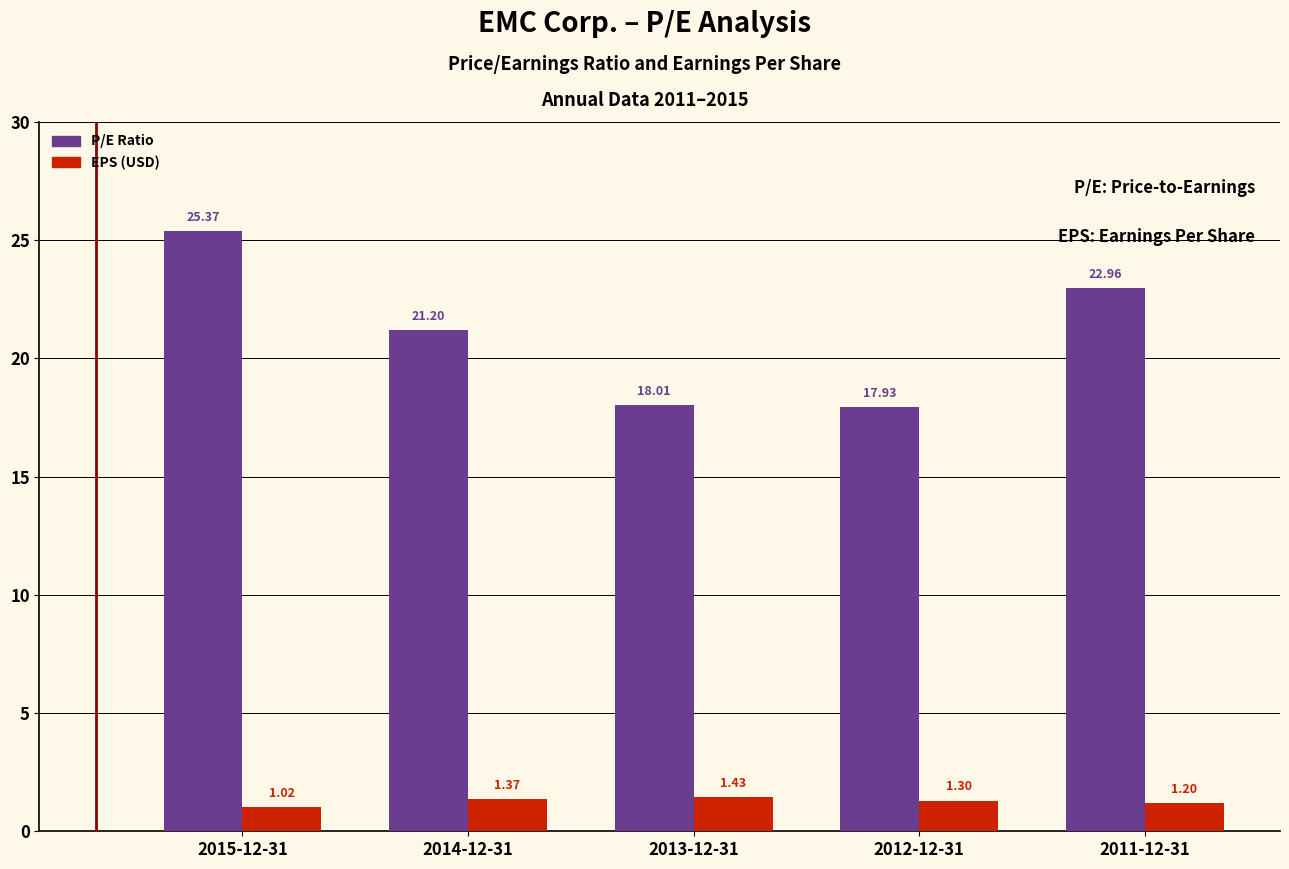

What is the sum of the EPS (USD) values at 2011-12-31 and 2012-12-31?

2.5